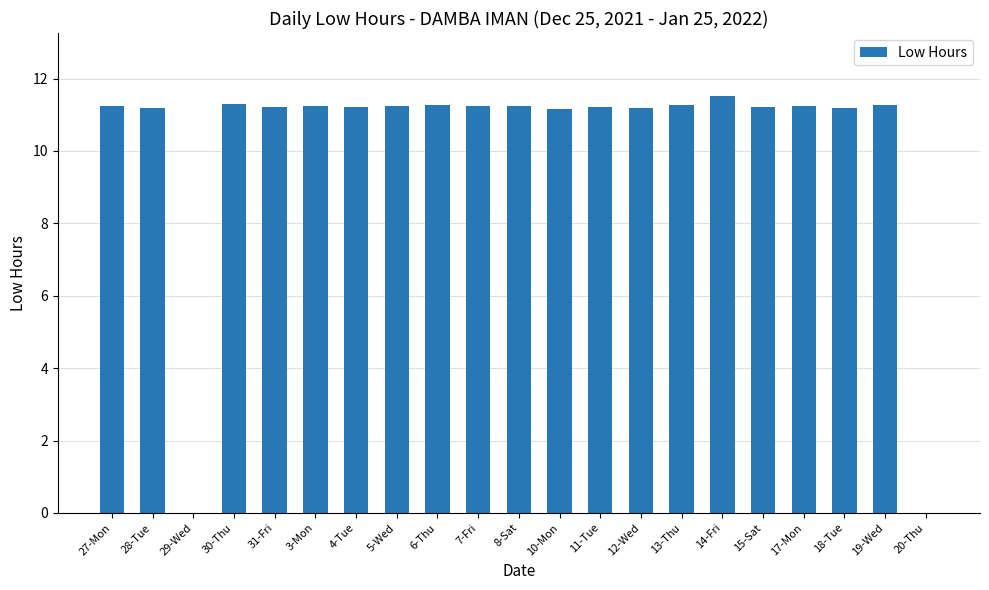

What is the greatest value displayed?

11.5